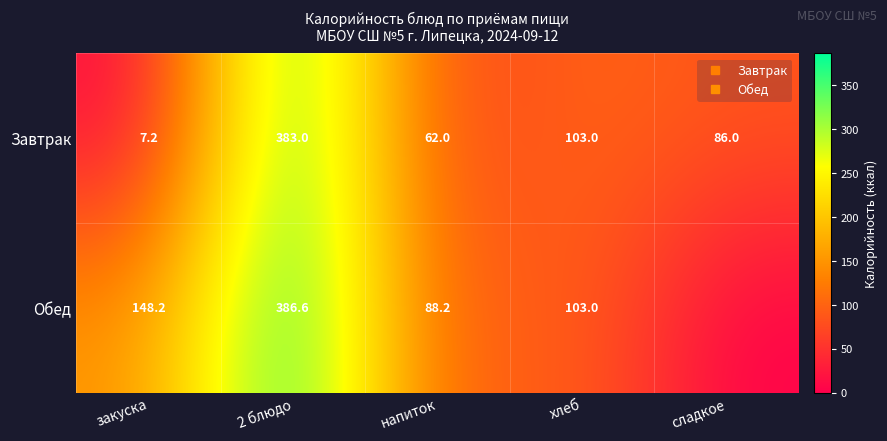

The Завтрак series shows 31.9 at напиток. True or false?

False